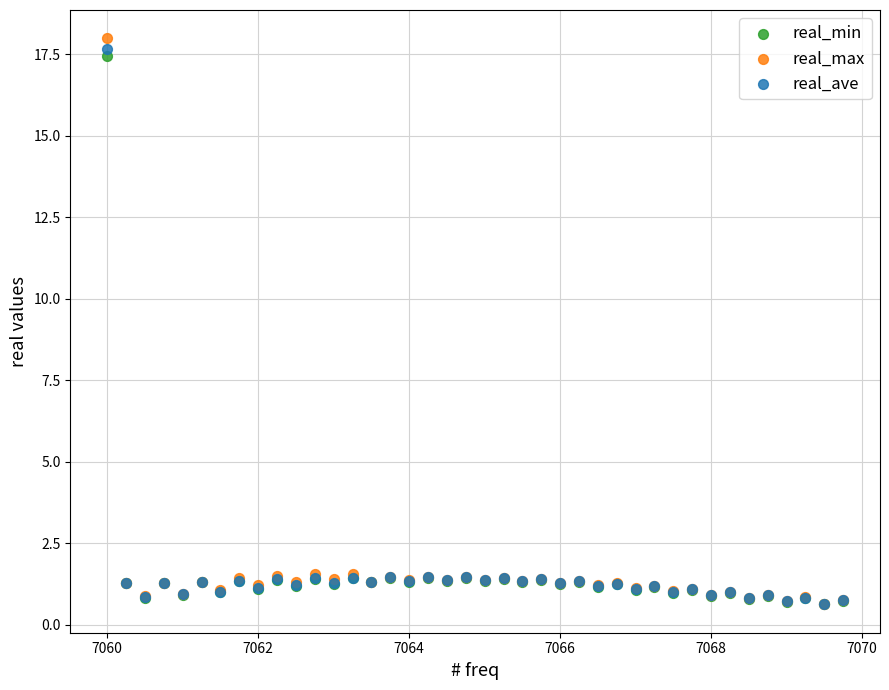

What are all the series names shown in the legend?

real_min, real_max, real_ave